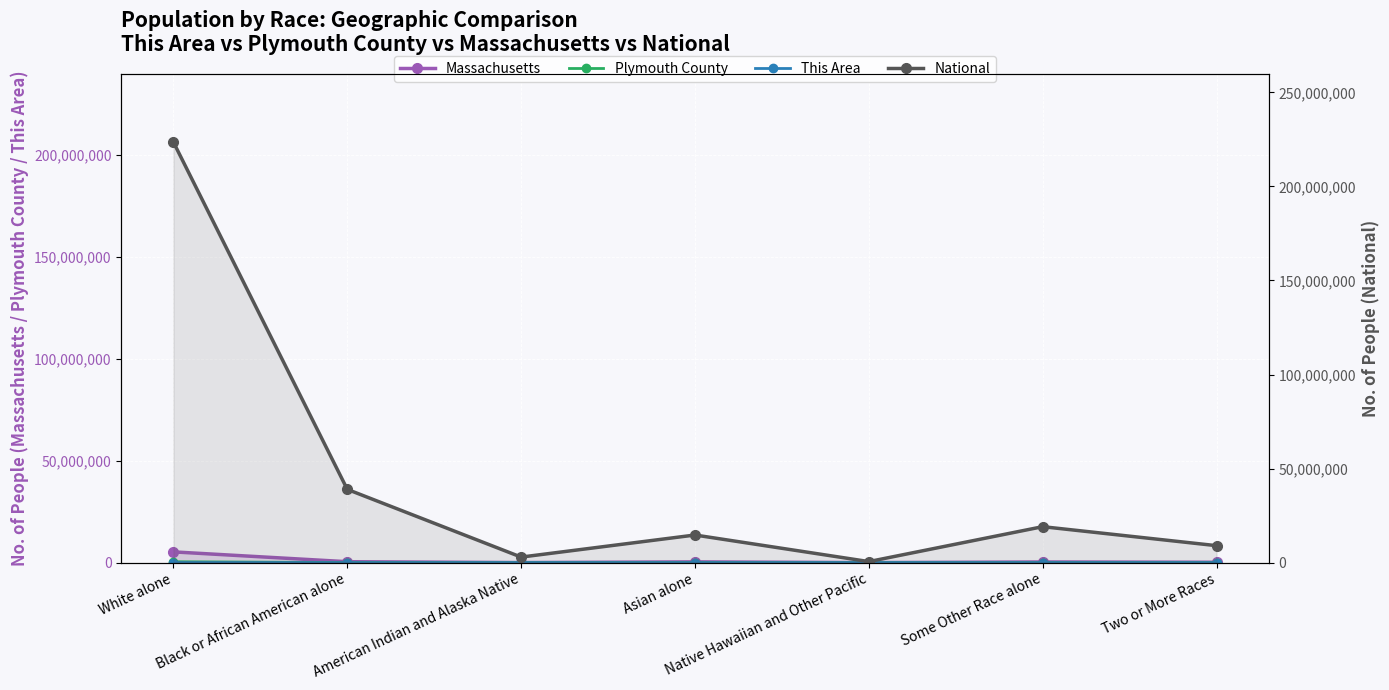

List the labels in order of Massachusetts value, smallest first.

Native Hawaiian and Other Pacific, American Indian and Alaska Native, Two or More Races, Some Other Race alone, Asian alone, Black or African American alone, White alone